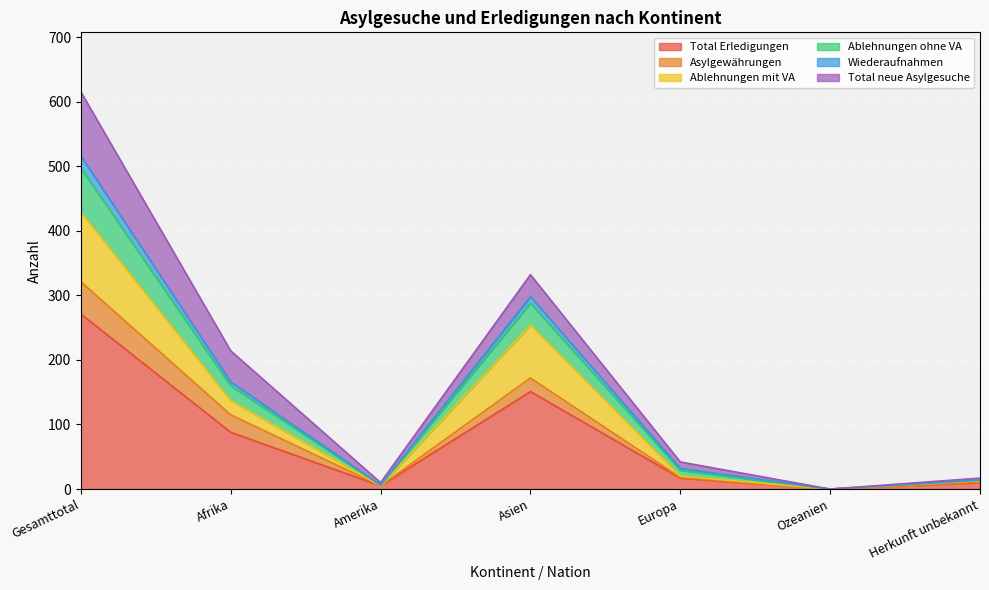

True or false: Ablehnungen mit VA has more than 2 points higher than both neighbors.

False